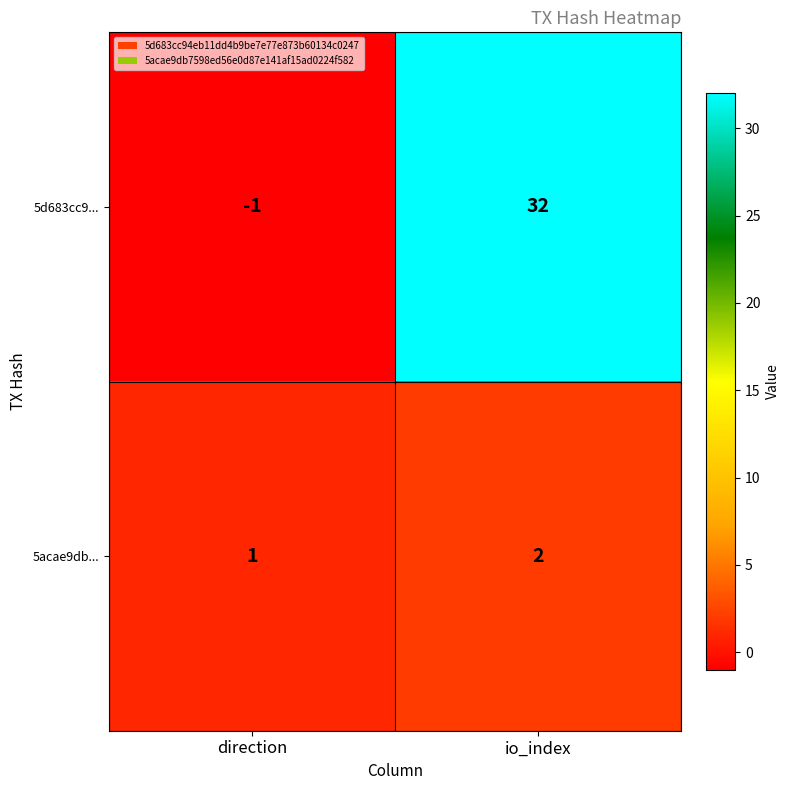

Reading left to right, transcribe all the data shown in this chart.

5d683cc9...: -1	32
5acae9db...: 1	2